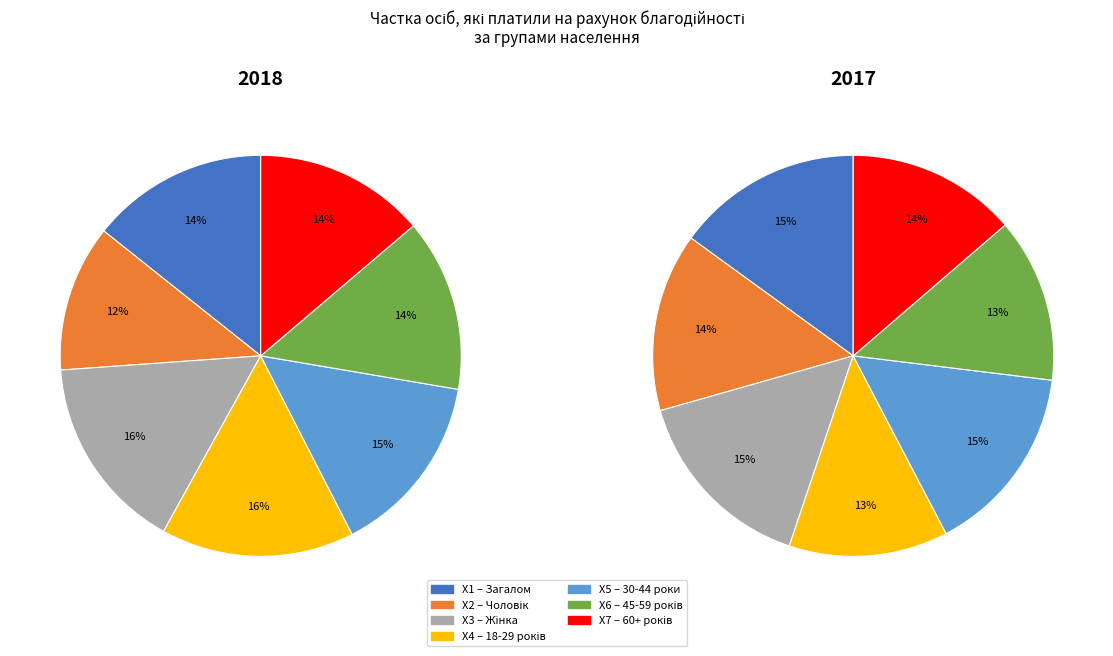

How much of the chart is everything except 45-59 років?

86.1%